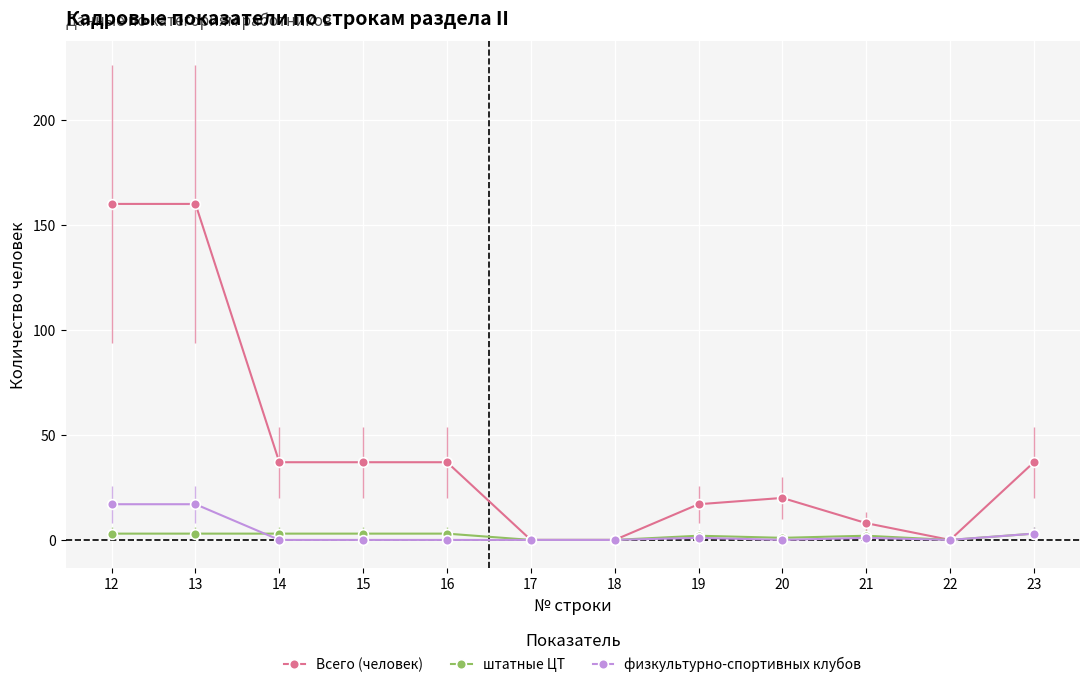

True or false: Всего (человек) and штатные ЦТ cross at least once.

False